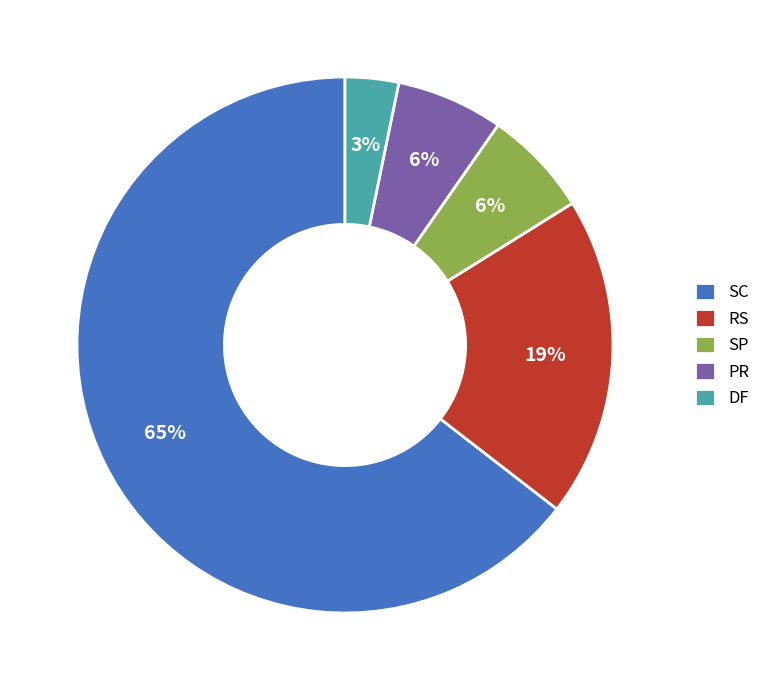

Which has a higher value, RS or SC?

SC